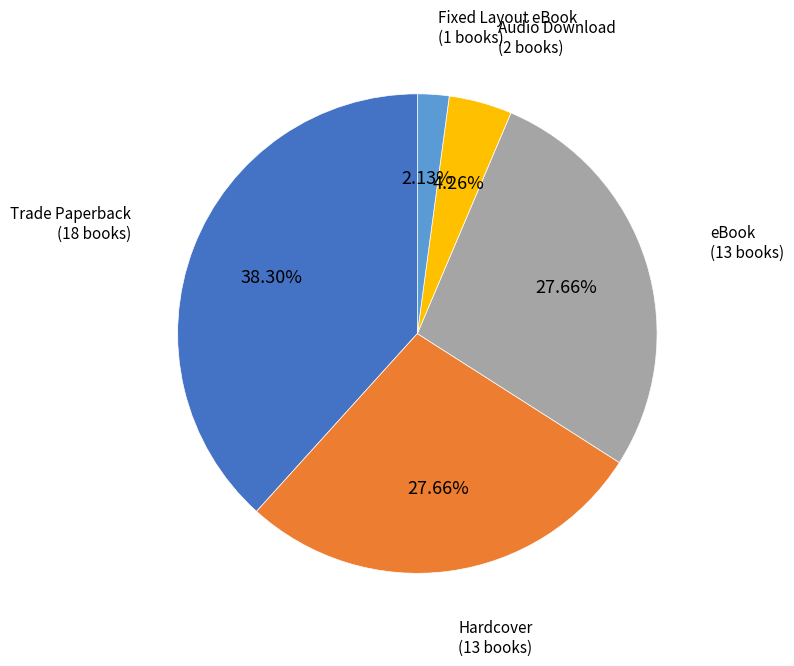

Does any single category account for the majority?

No